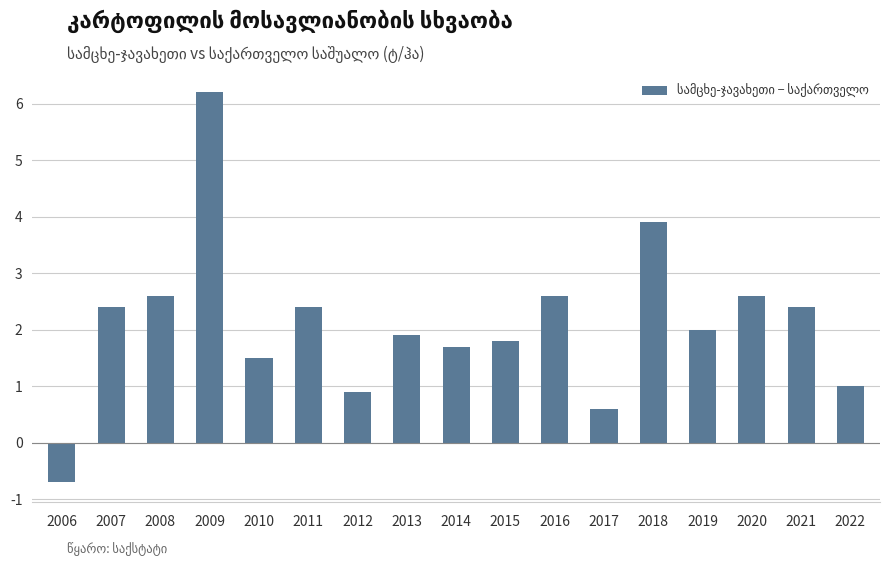

Reading left to right, transcribe all the data shown in this chart.

-0.7	2.4	2.6	6.2	1.5	2.4	0.9	1.9	1.7	1.8	2.6	0.6	3.9	2.0	2.6	2.4	1.0